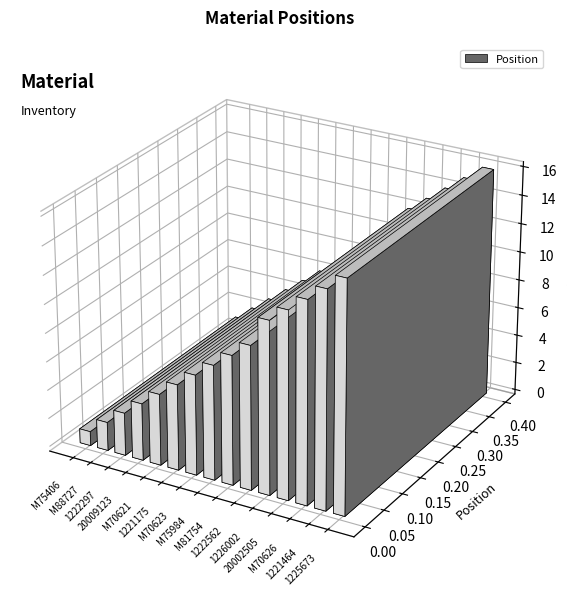

At which label does the data first exceed 10?

1226002